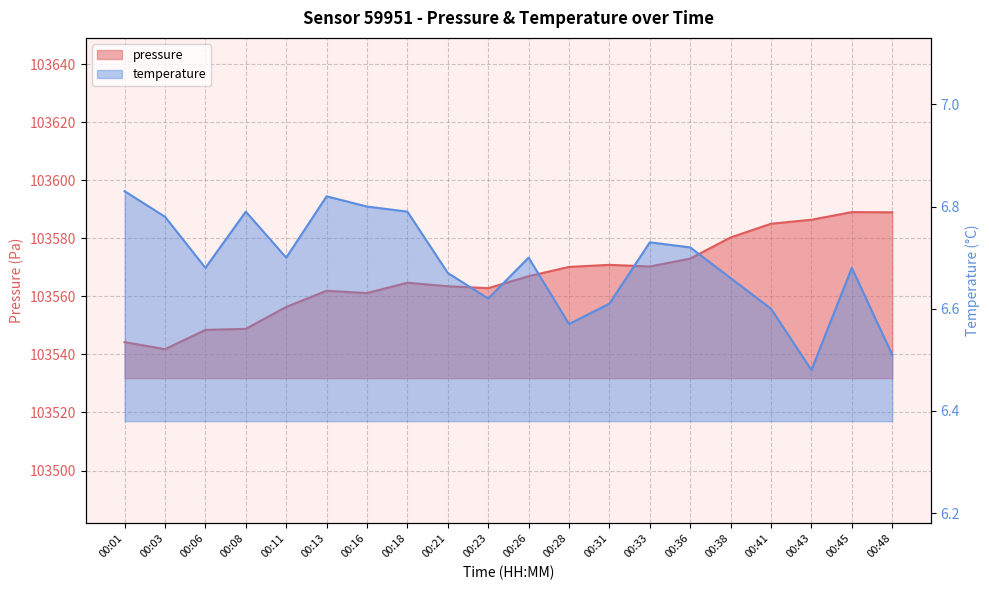

True or false: pressure has more than 2 interior local peaks.

True